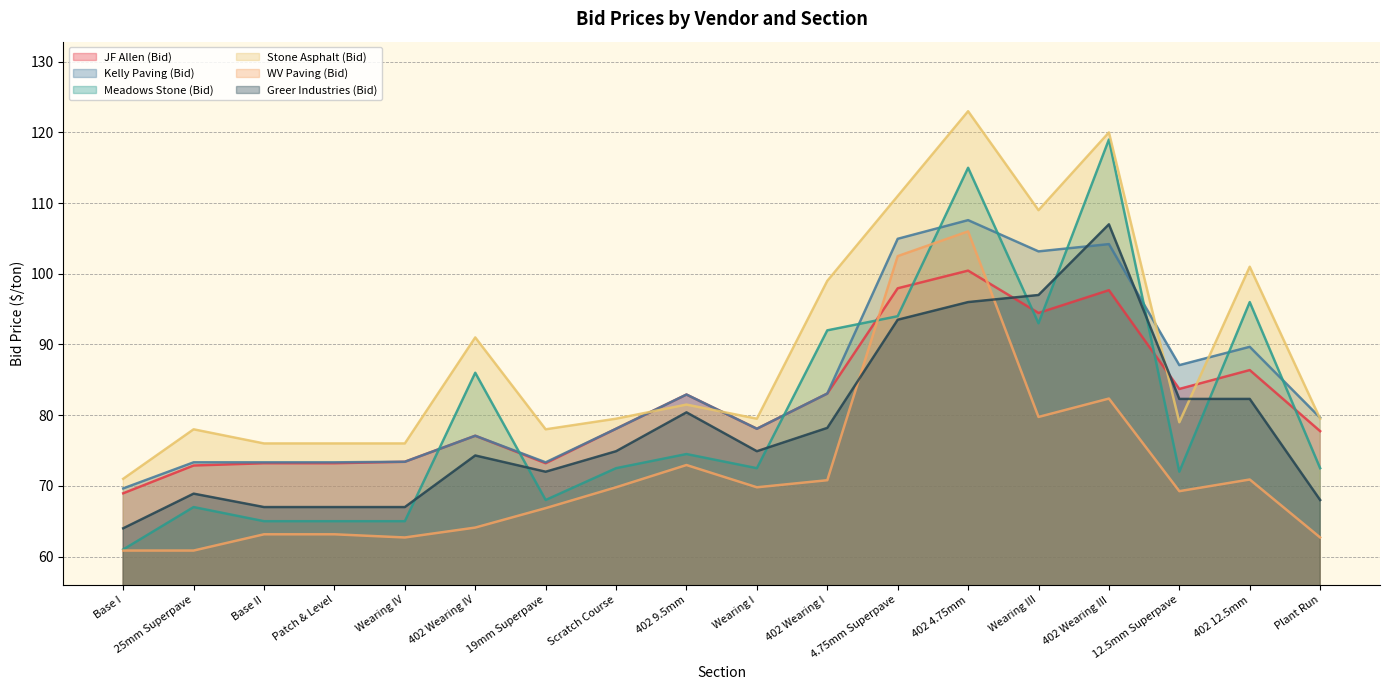

Which series changed the most between 402 9.5mm and 4.75mm Superpave?

WV Paving (Bid)